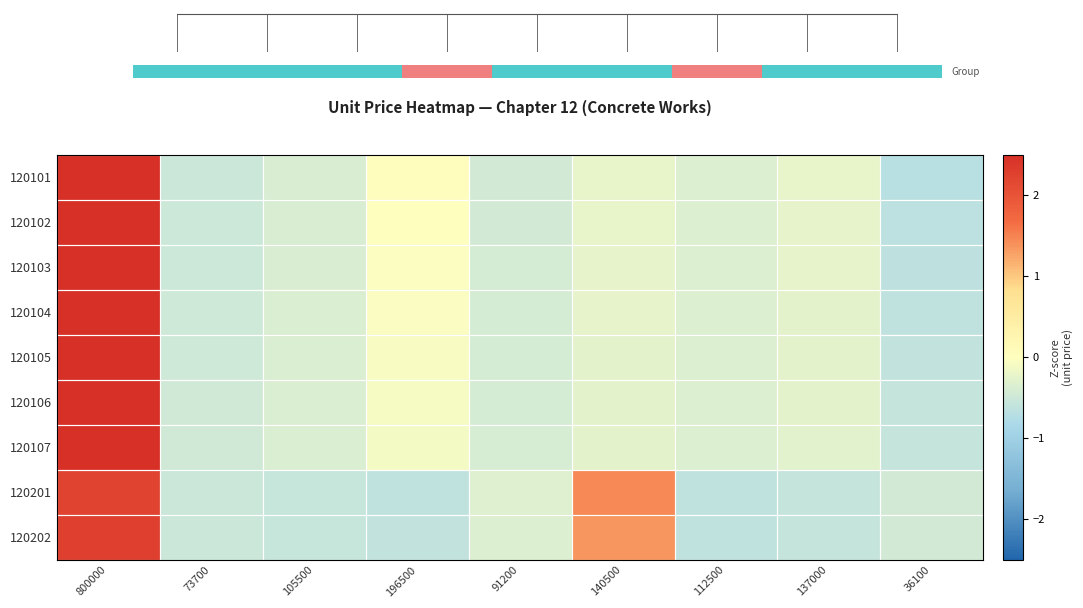

At 36100, list the series in order from largest to smallest.

120202, 120201, 120107, 120106, 120105, 120104, 120103, 120102, 120101